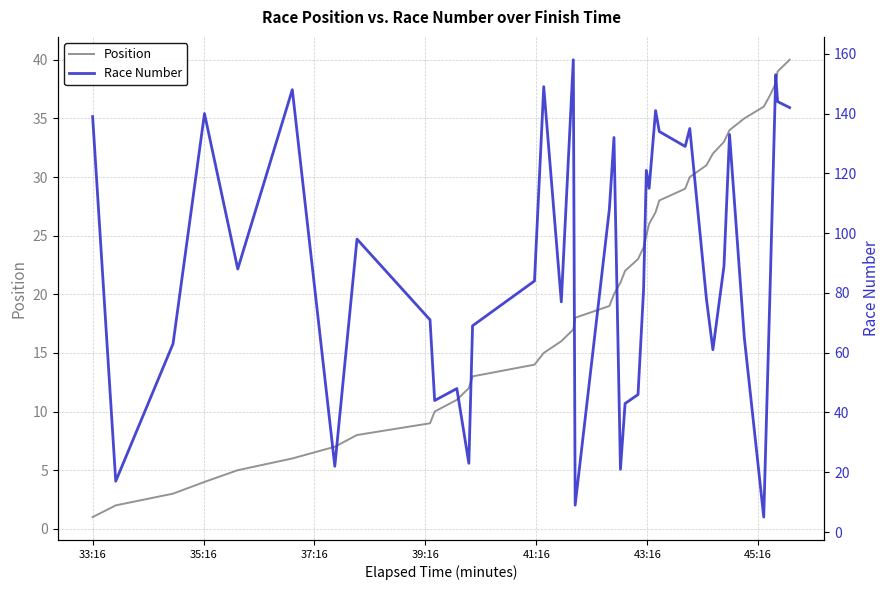

What is the highest value of the Position series?

40